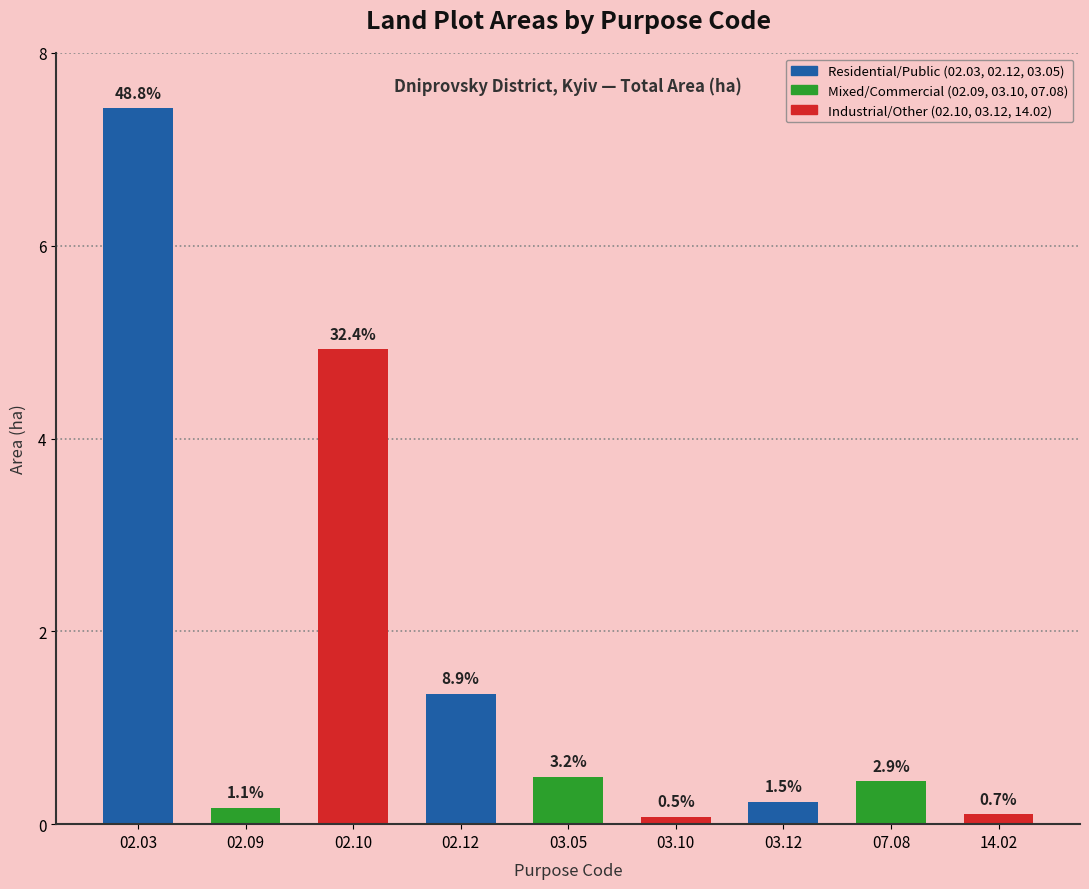

What is the average value?

1.7